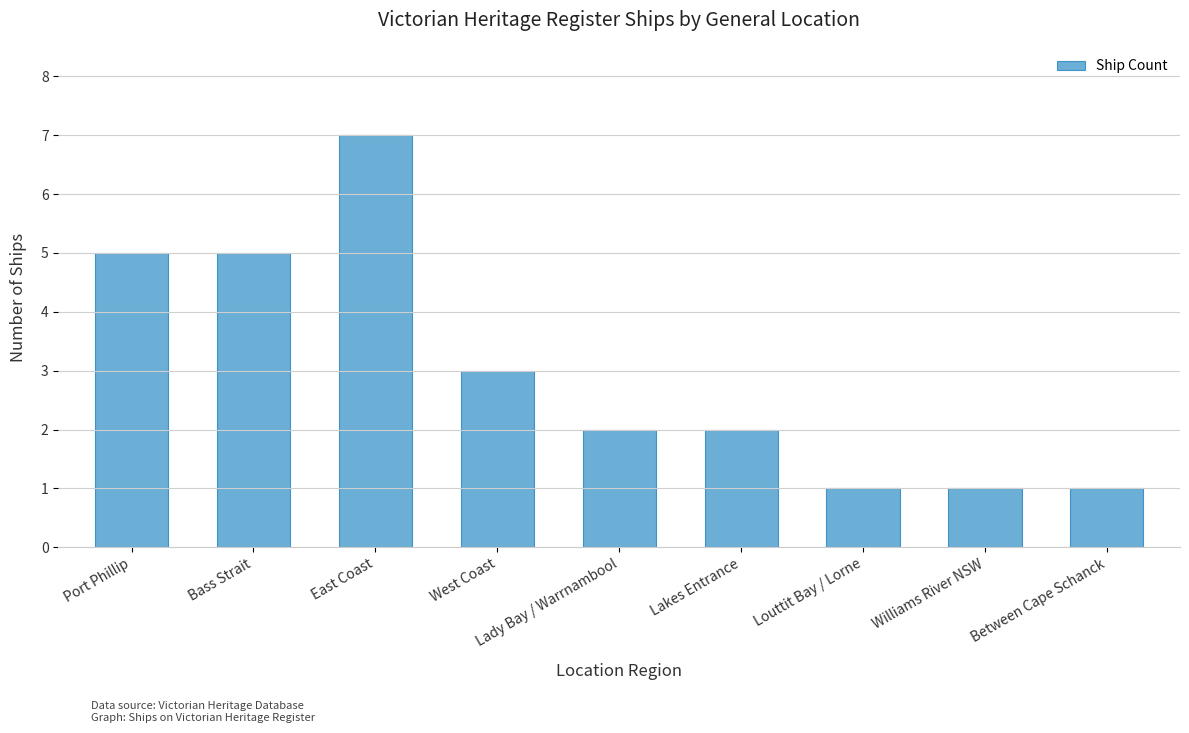

How many data points does each series have?

9